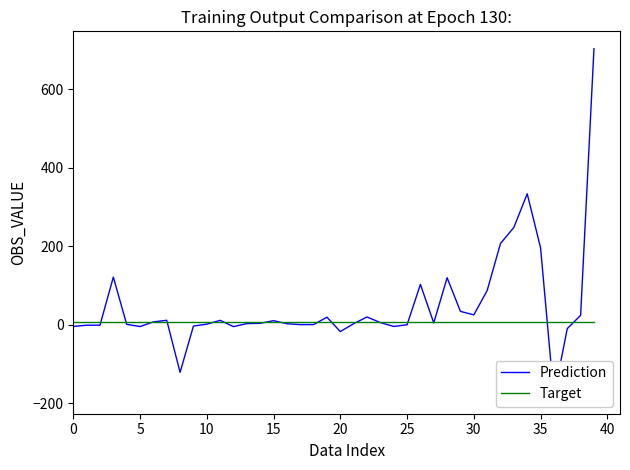

Reading left to right, list all the values displayed in this chart.

Prediction: -4.5	-1.2	-1.2	121.2	0.9	-4.7	7.2	11.3	-121.3	-3.4	1.4	11.1	-4.9	2.9	3.5	10.3	2.5	0.2	0.3	19.1	-17.5	2.6	19.8	5.4	-4.3	-0.2	102.5	4.6	119.6	34.0	25.0	87.0	206.9	247.6	333.3	196.0	-182.3	-9.9	23.9	702.6
Target: 6.0	6.0	6.0	6.0	6.0	6.0	6.0	6.0	6.0	6.0	6.0	6.0	6.0	6.0	6.0	6.0	6.0	6.0	6.0	6.0	6.0	6.0	6.0	6.0	6.0	6.0	6.0	6.0	6.0	6.0	6.0	6.0	6.0	6.0	6.0	6.0	6.0	6.0	6.0	6.0